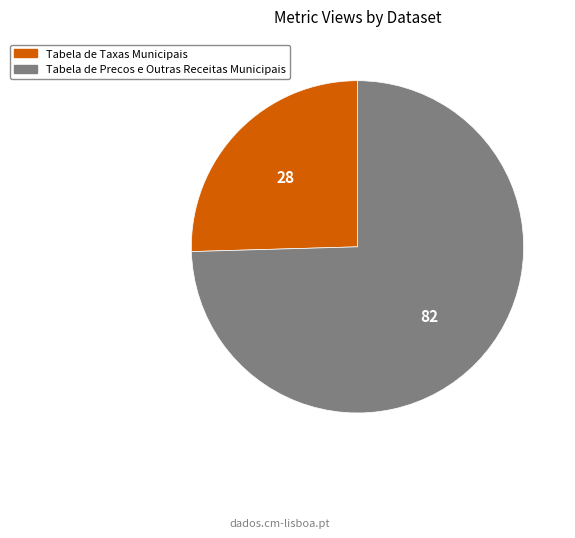

What is the majority slice?

Tabela de Precos e Outras Receitas Municipais